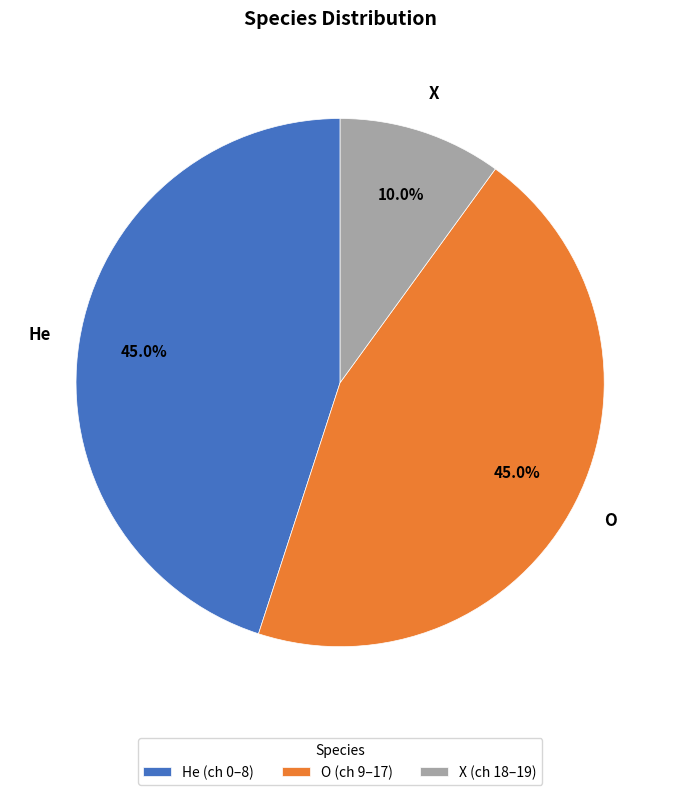

Which slice is the smallest?

X